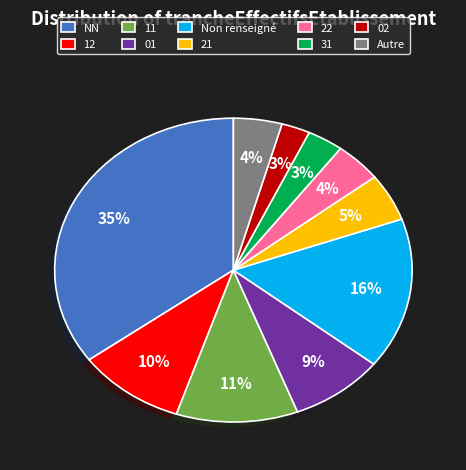

Is there any slice that represents more than half of the pie?

No